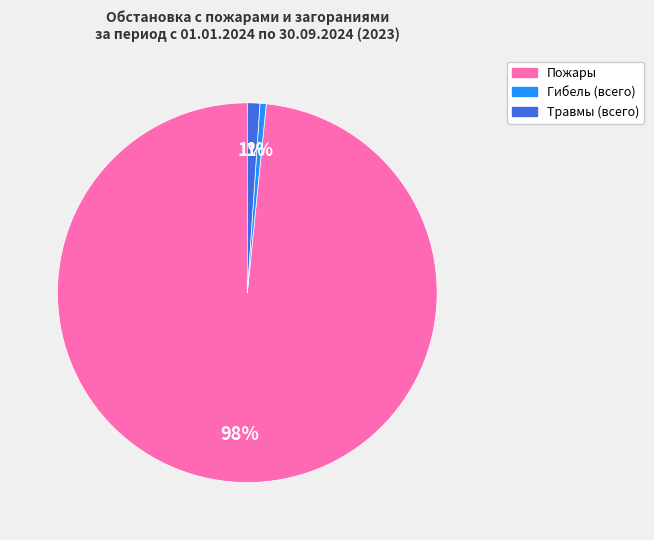

To the nearest percent, what is the average slice percentage?

33%